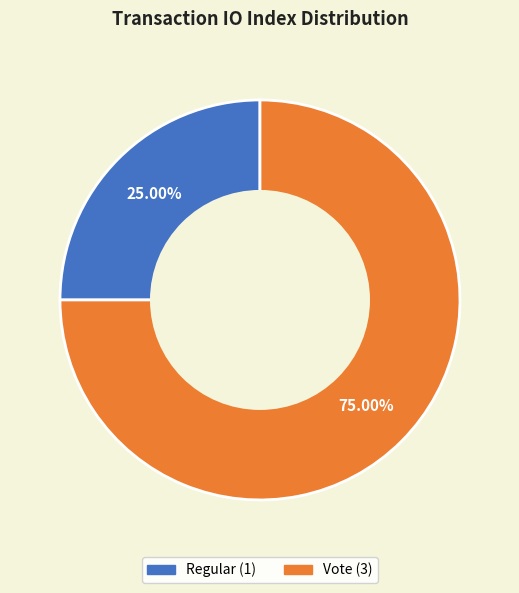

The Vote slice represents 86% of the pie. True or false?

False